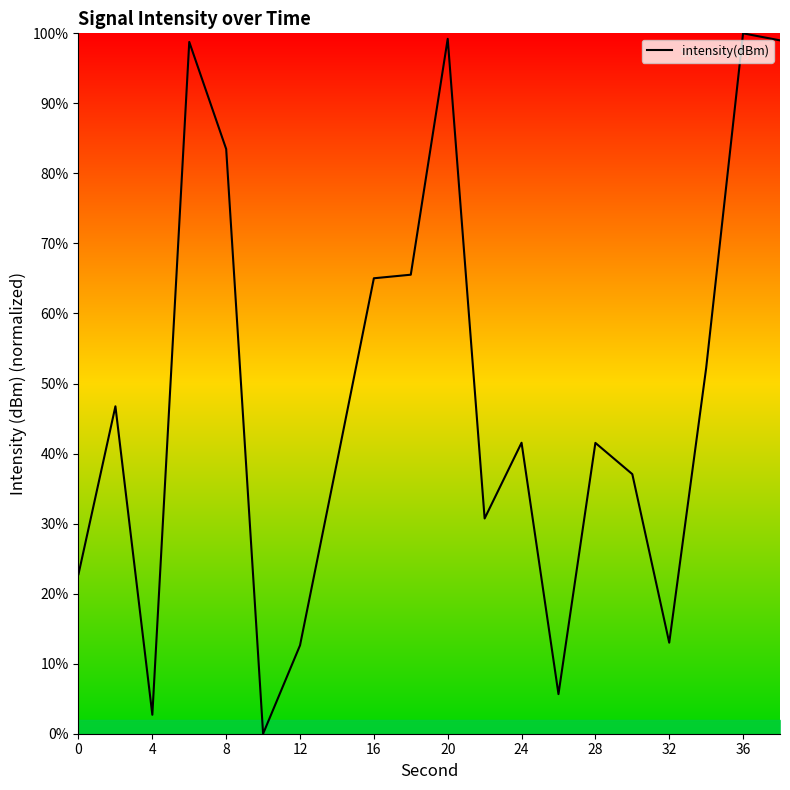

What is the difference between the maximum and minimum values?

100.0